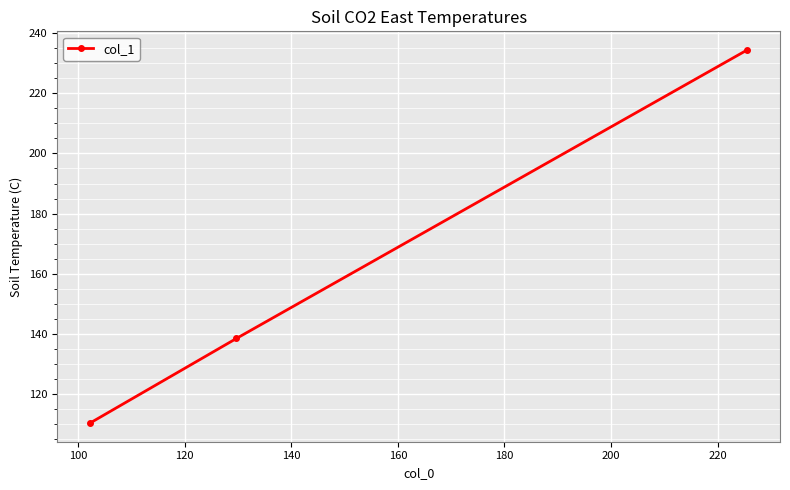

How many data points does each series have?

3